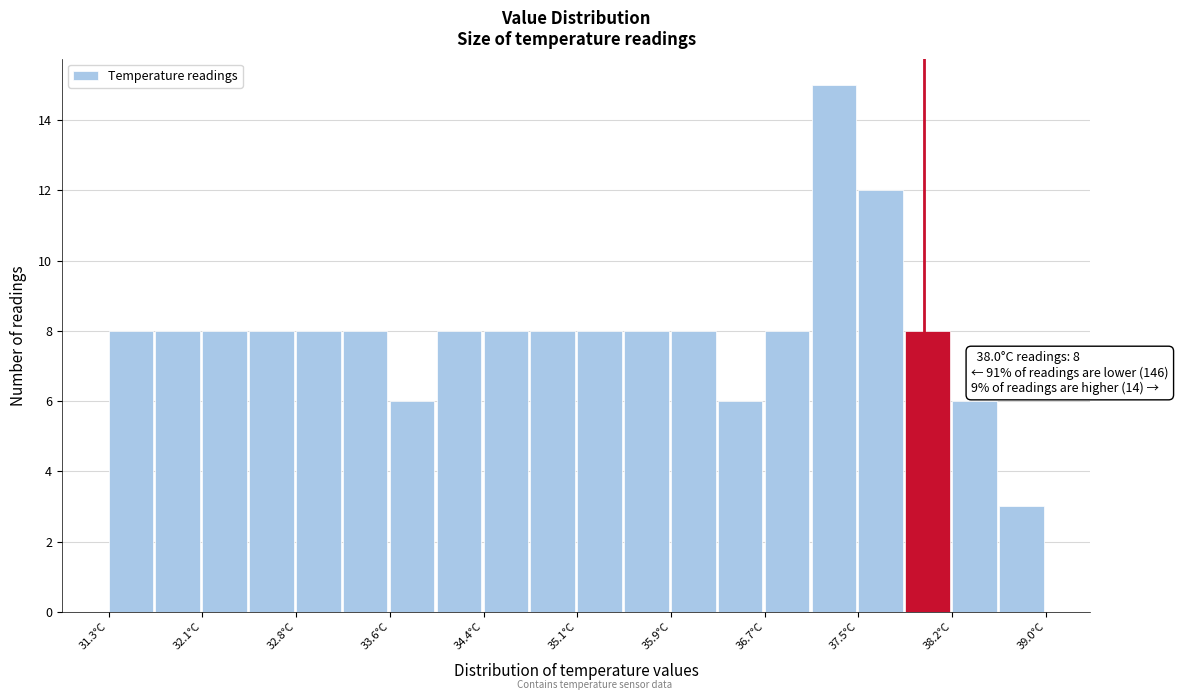

Around what value on the x-axis is the tallest bar? Give the approximate position of its centre, as read against the axis.

37.3